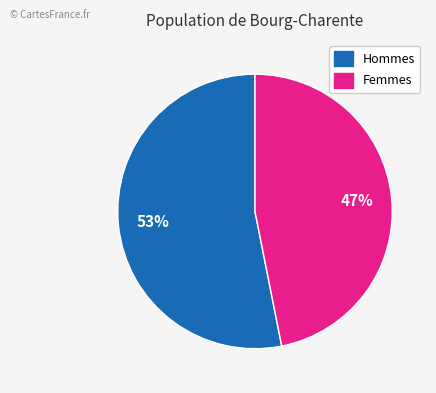

To the nearest percent, what is the difference between the largest and smallest slice percentages?

6%